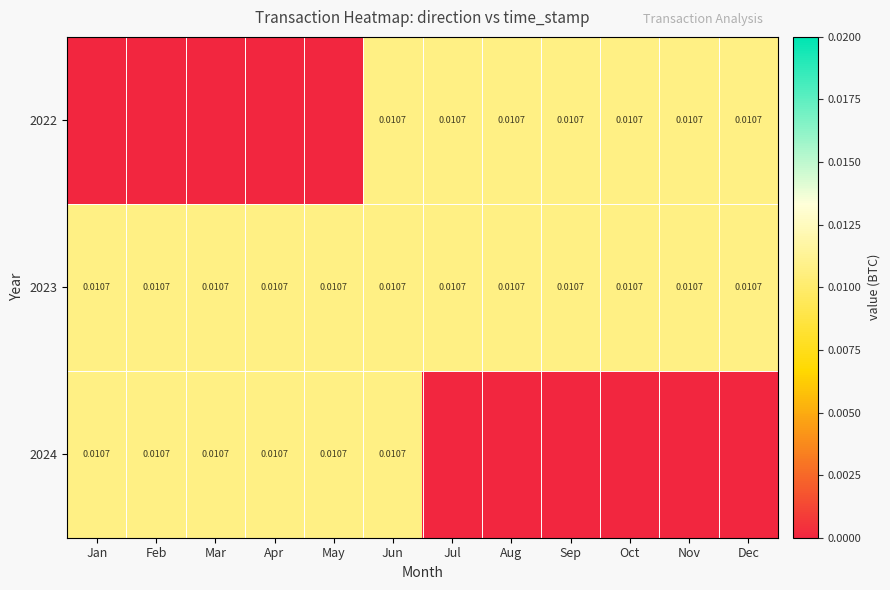

Which category has the lowest value in the 2024 series?

Jul